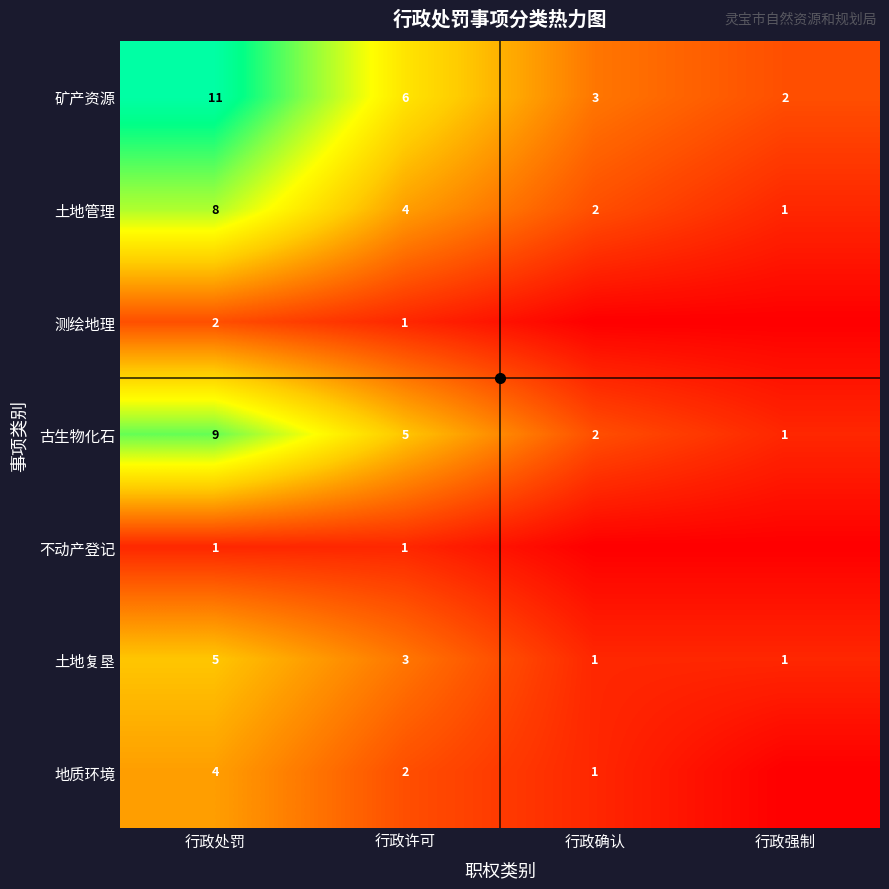

Is the value of 矿产资源 at 行政许可 greater than the value of 古生物化石 at 行政确认?

Yes